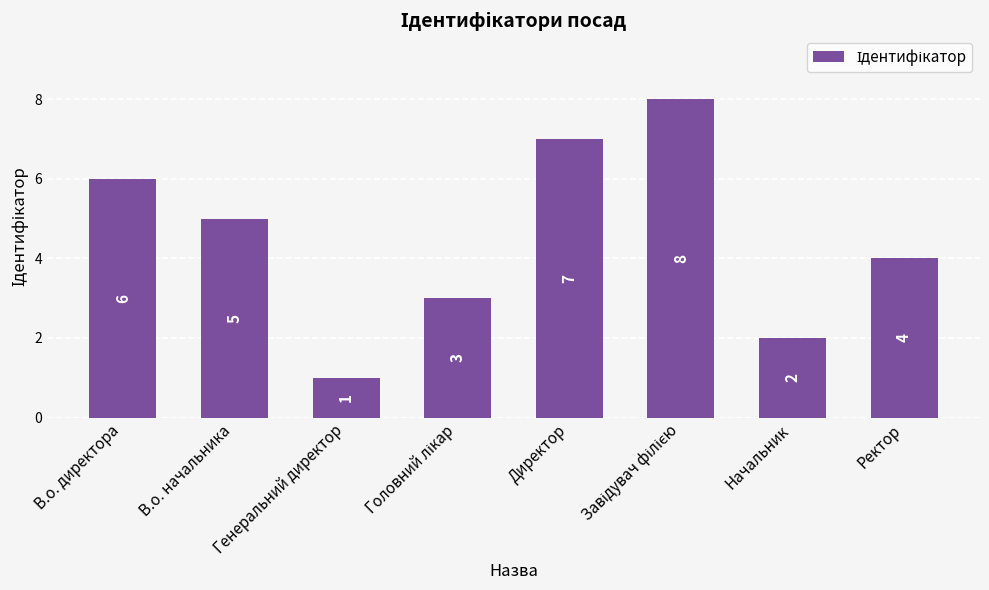

At which label does the data first exceed 5?

В.о. директора